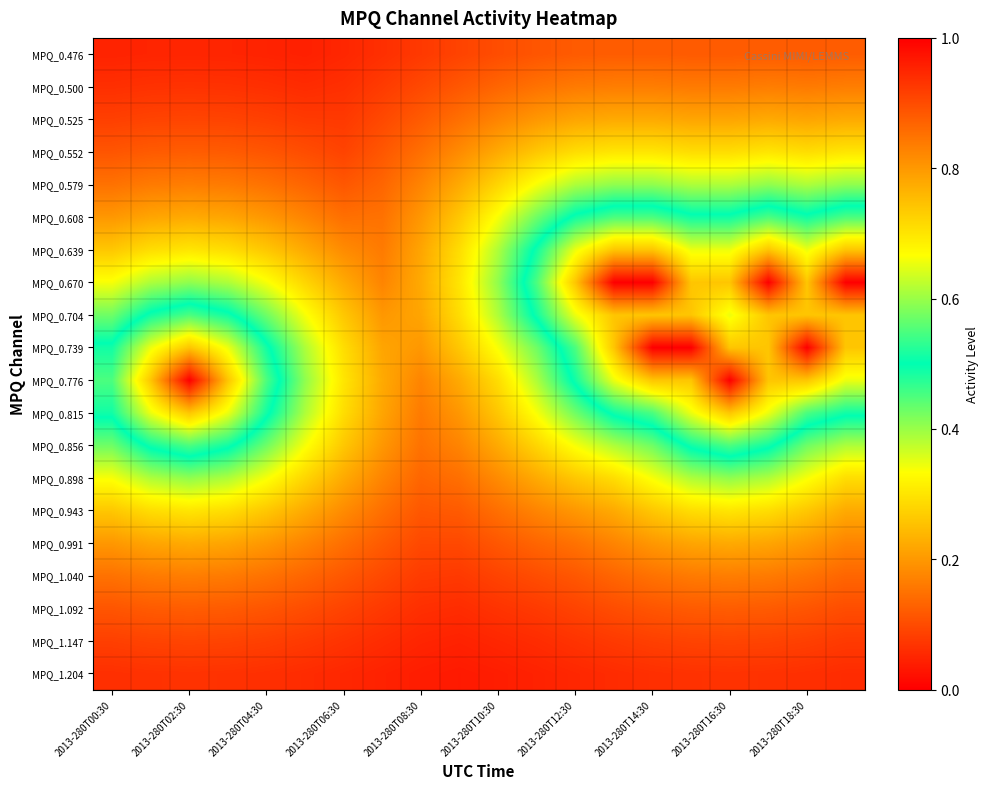

How many series are shown in this chart?

20